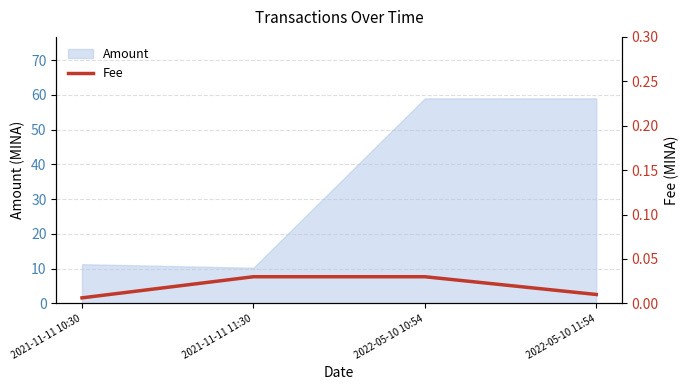

Count the values in the range 0 to 1.

4